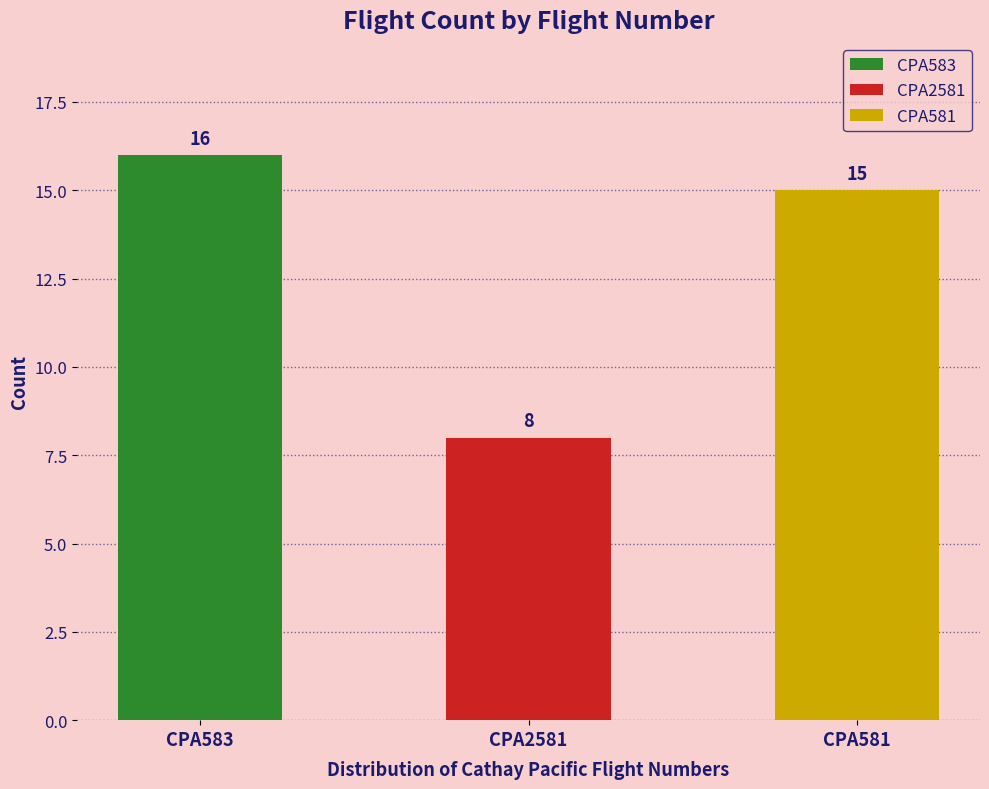

Rank the categories by value from highest to lowest.

CPA583, CPA581, CPA2581